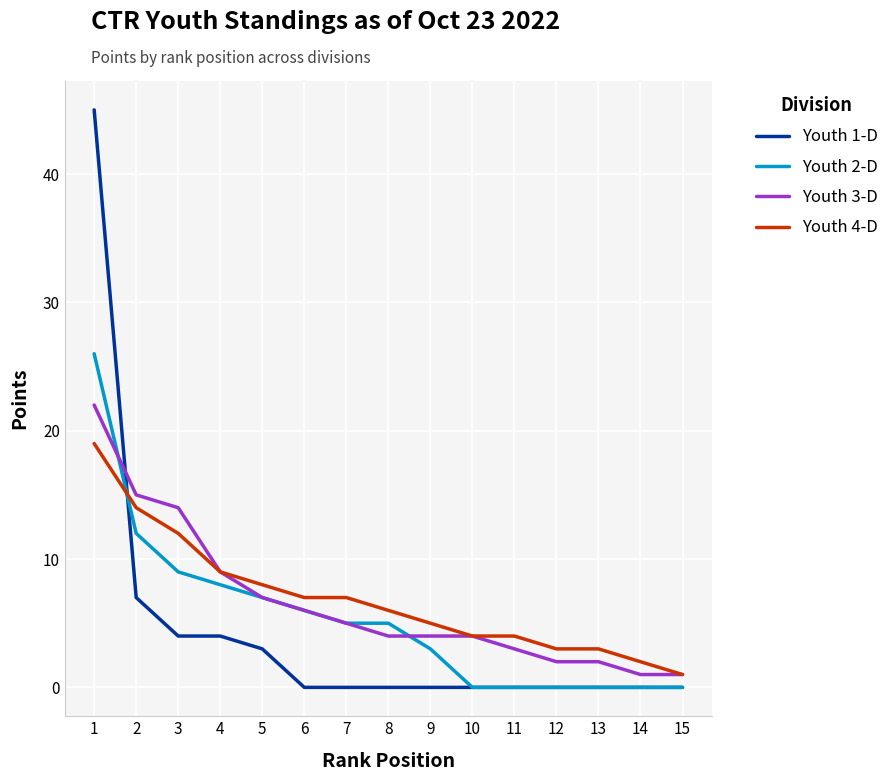

Which category has the highest value in the Youth 4-D series?

1